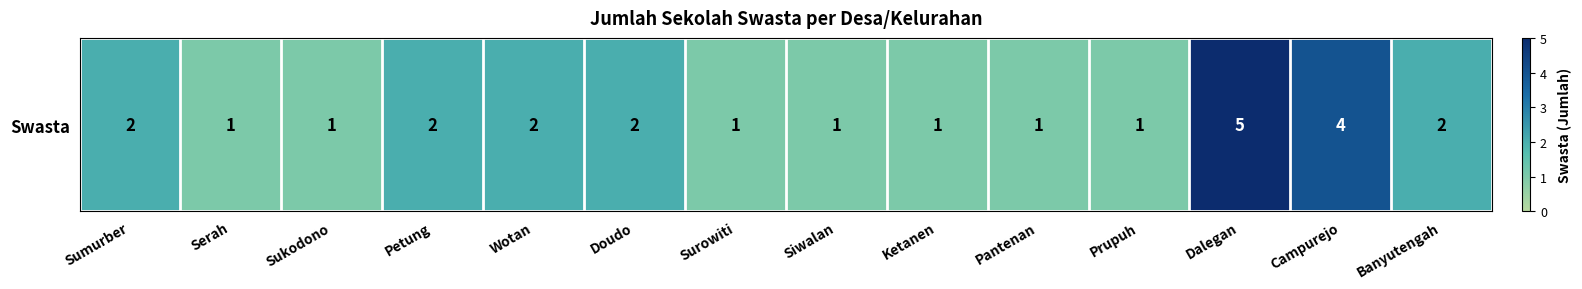

Rank the categories by value from highest to lowest.

Dalegan, Campurejo, Sumurber, Petung, Wotan, Doudo, Banyutengah, Serah, Sukodono, Surowiti, Siwalan, Ketanen, Pantenan, Prupuh